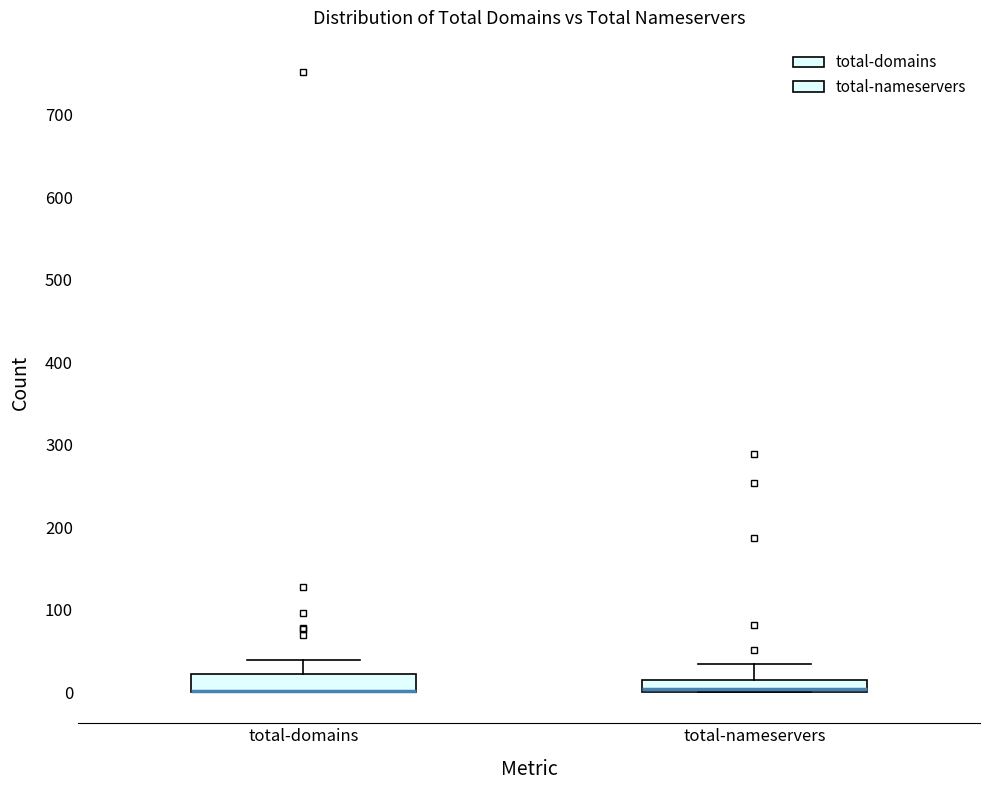

Where does the upper whisker of the box for total-domains end on the y-axis? The values are not printed on the chart, so give them approximately, as read against the axis.

40